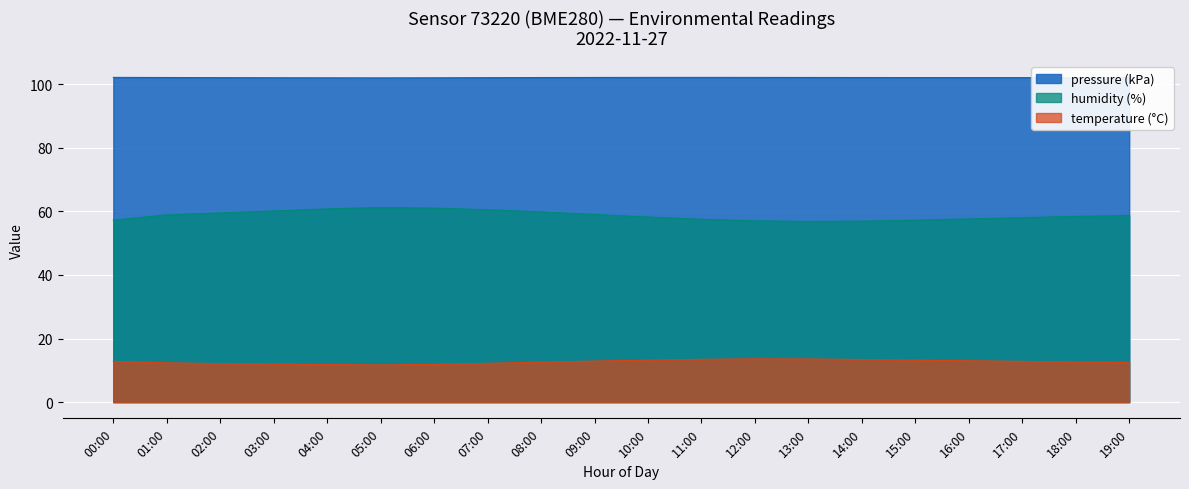

How many distinct data groups are displayed?

3